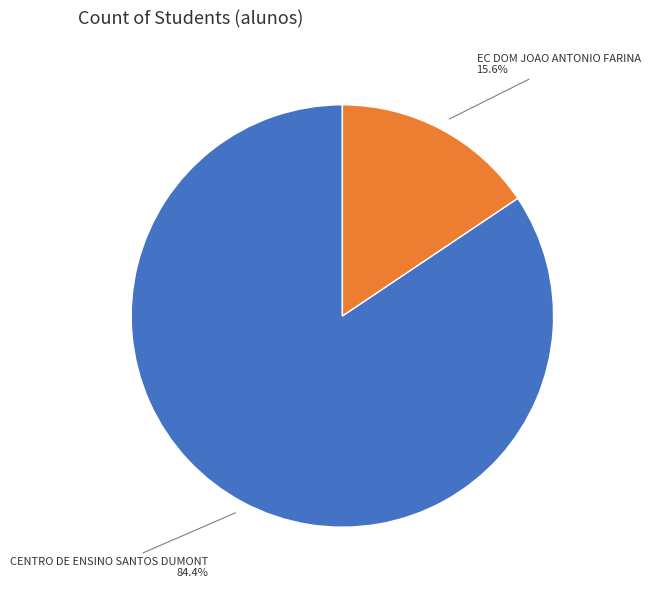

Does any single category account for the majority?

Yes